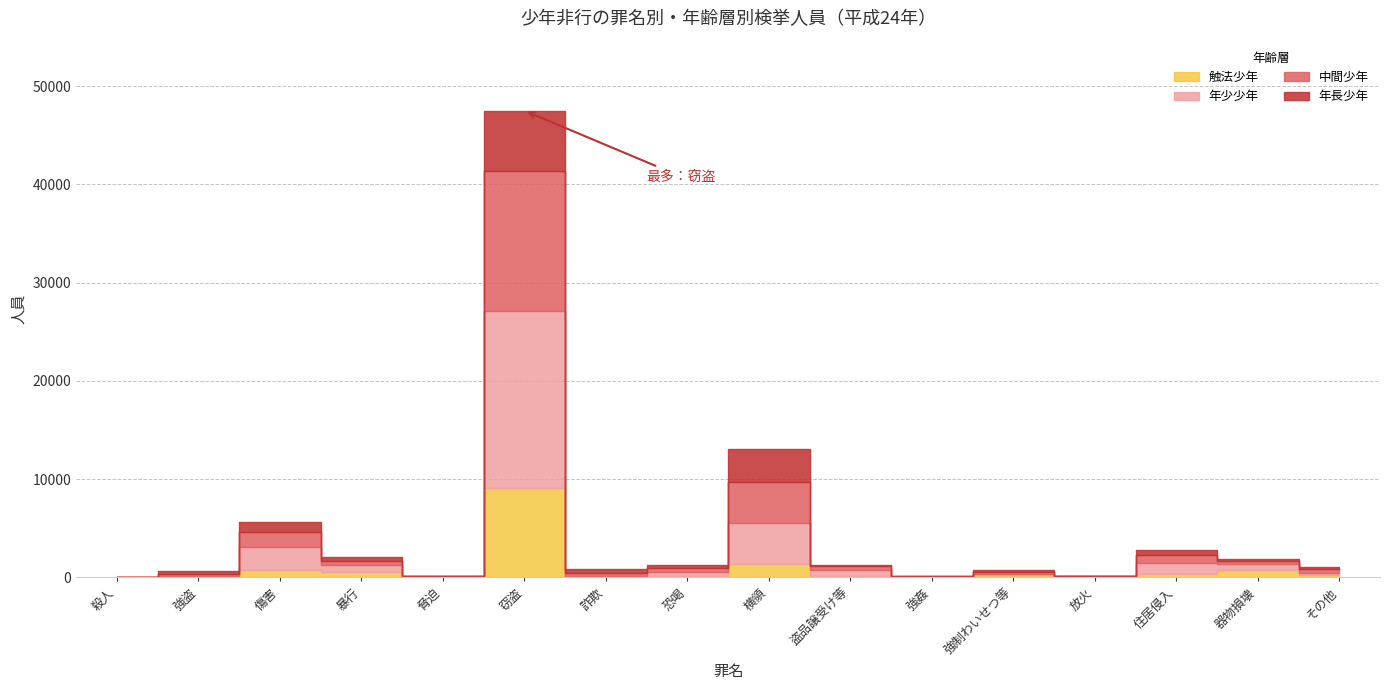

At 窃盗, list the series in order from smallest to largest.

年長少年, 触法少年, 中間少年, 年少少年